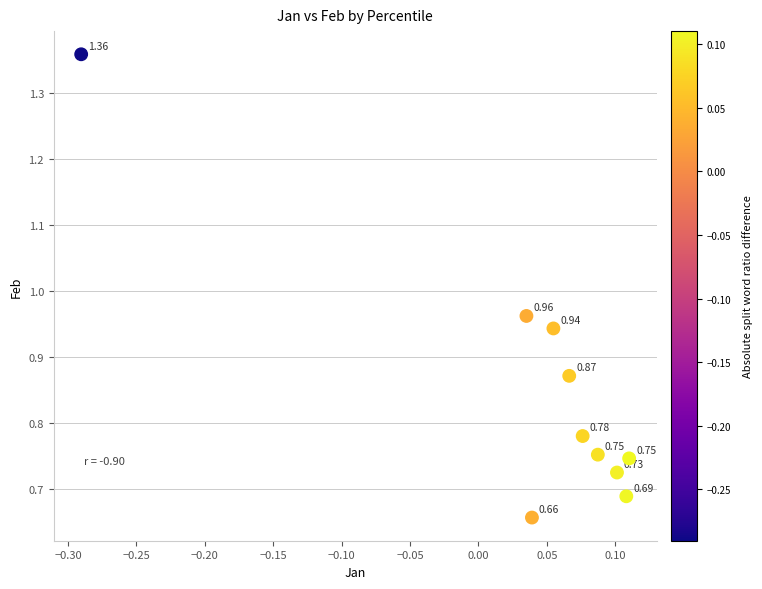

What is the range of X values (max minus min)?

0.4